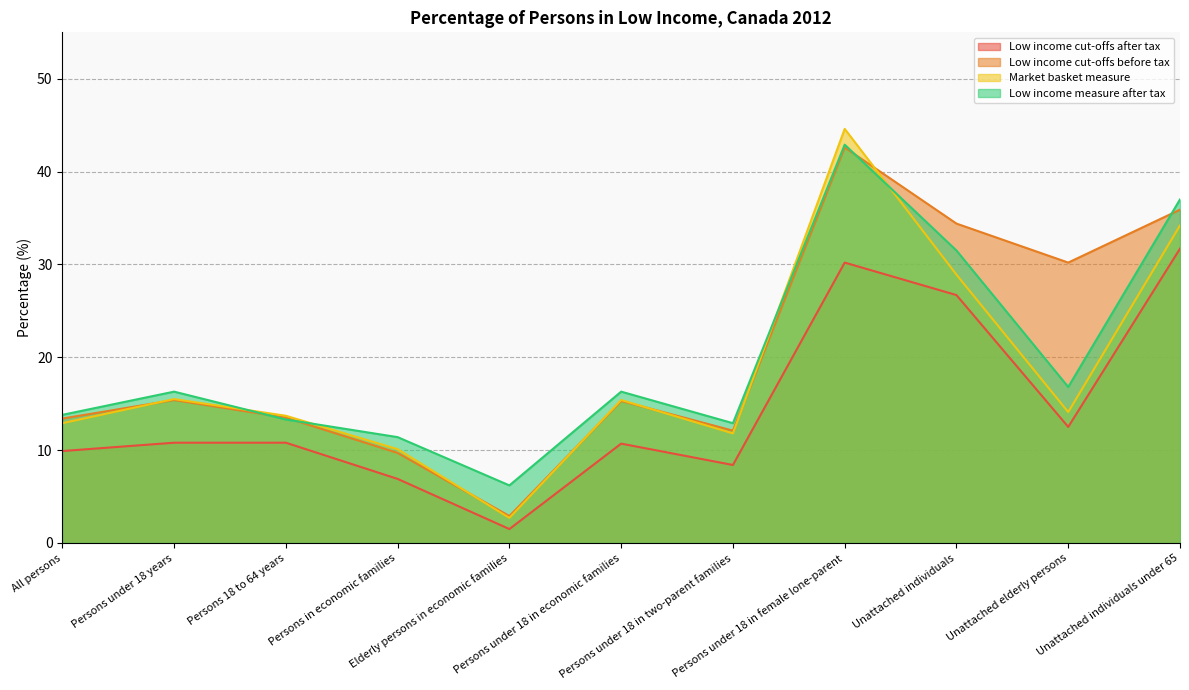

Between Persons in economic families and Persons under 18 in economic families, which series saw the biggest shift?

Low income cut-offs before tax